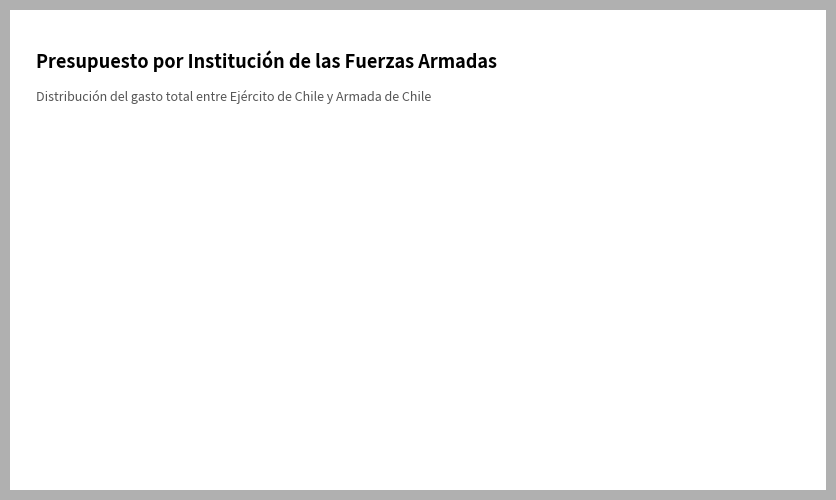

Is there any slice that represents more than half of the pie?

Yes